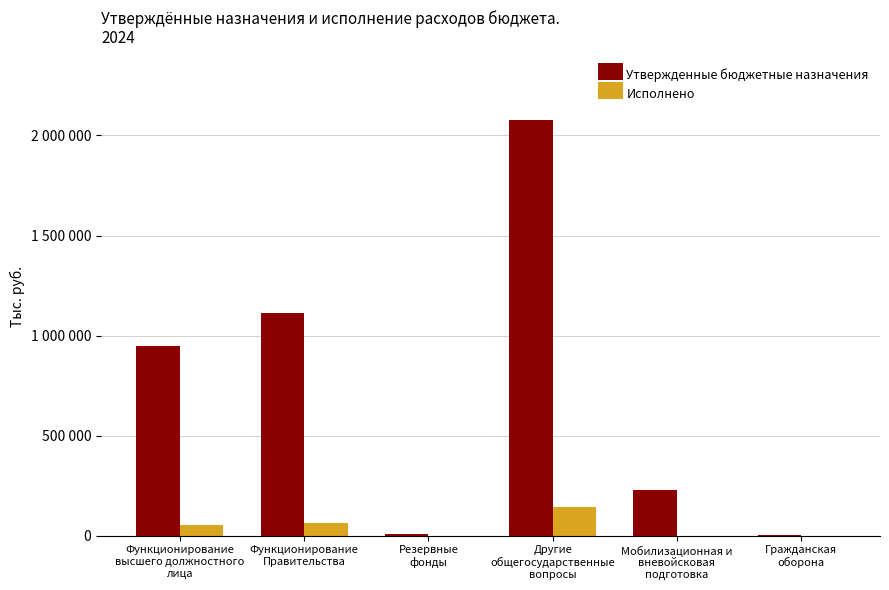

What are all the series names shown in the legend?

Утвержденные бюджетные назначения, Исполнено